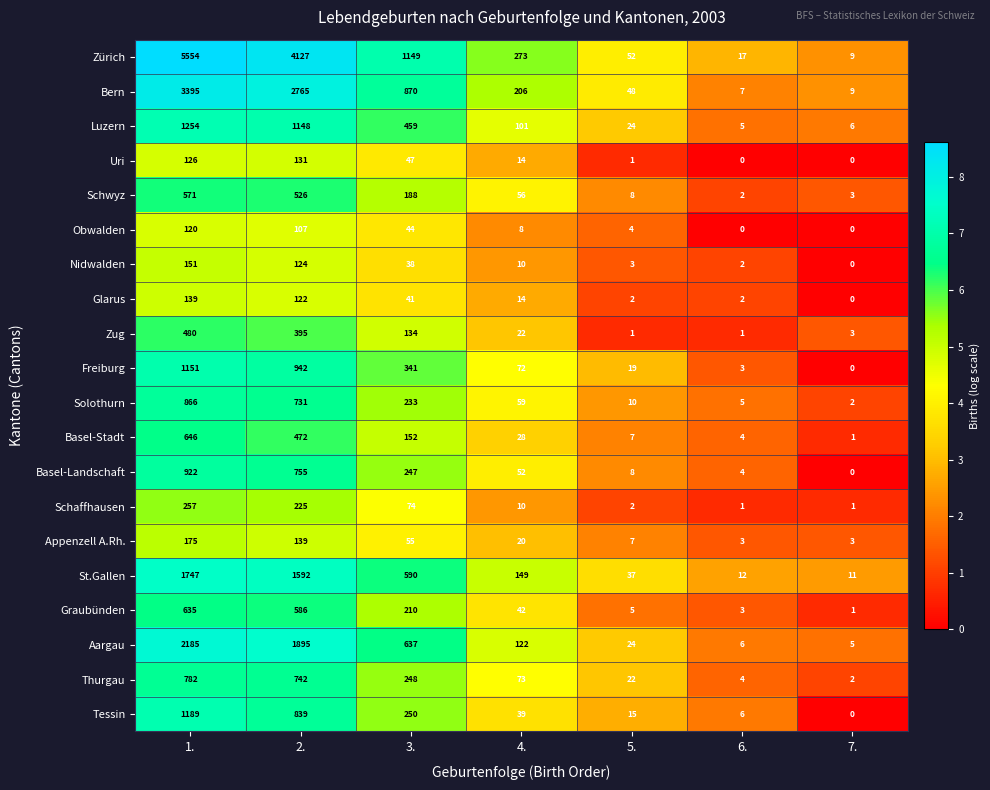

Which series has the largest total across all categories?

Zürich